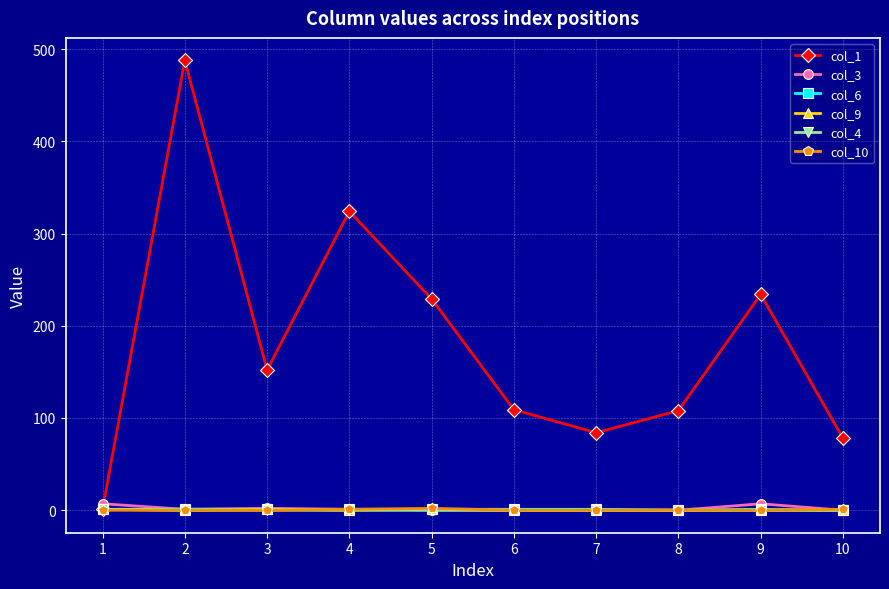

Which series has the largest range (max minus min)?

col_1